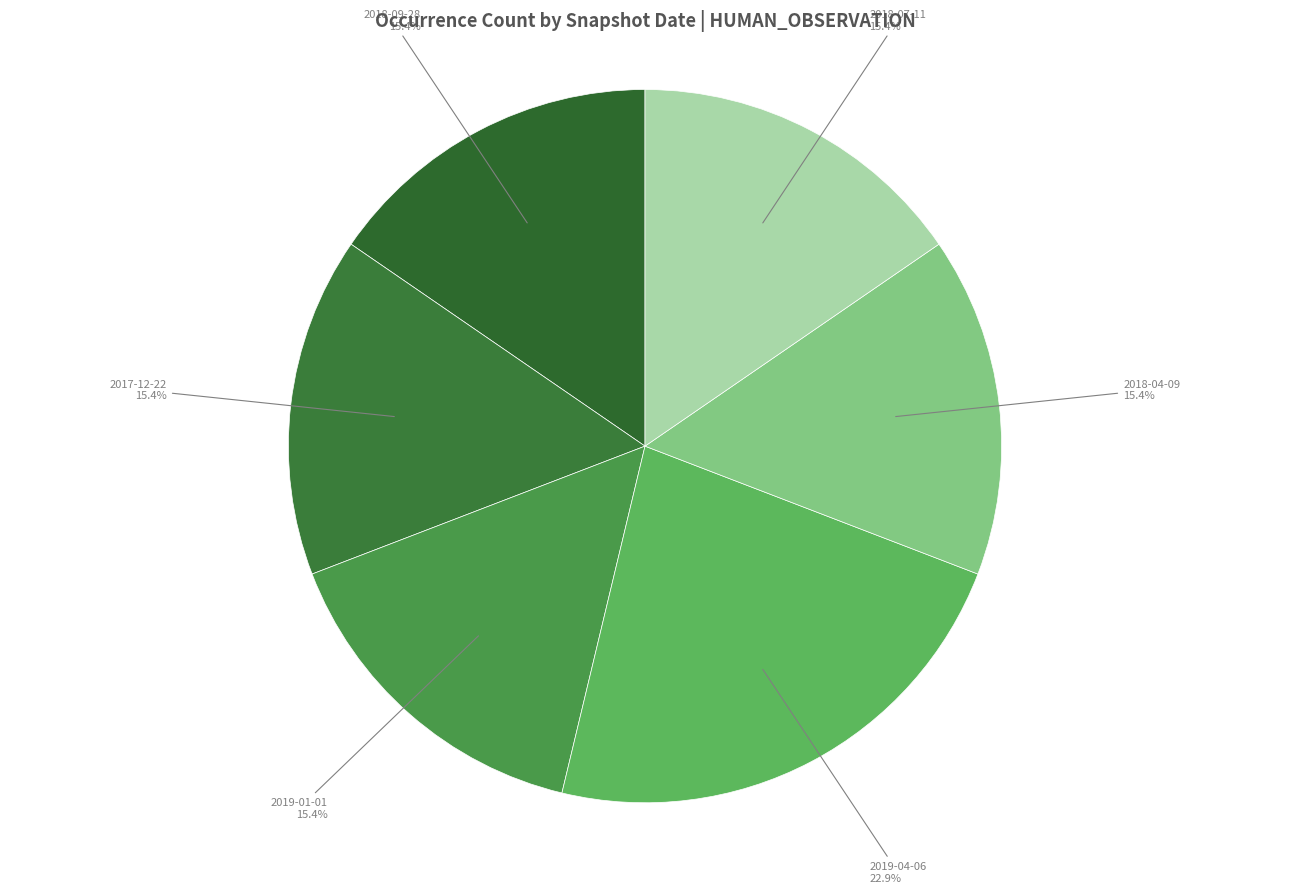

To the nearest percent, what is the combined percentage of 2018-07-11 and 2017-12-22?

31%